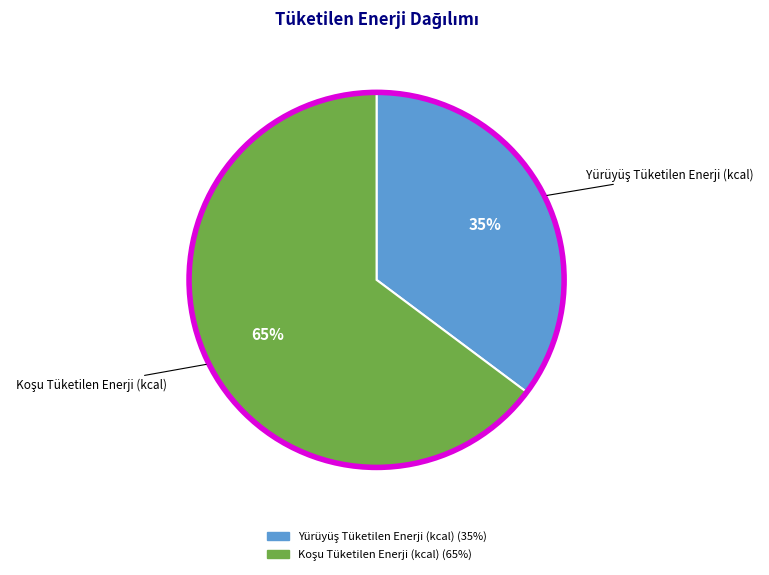

Is there any slice that represents more than half of the pie?

Yes